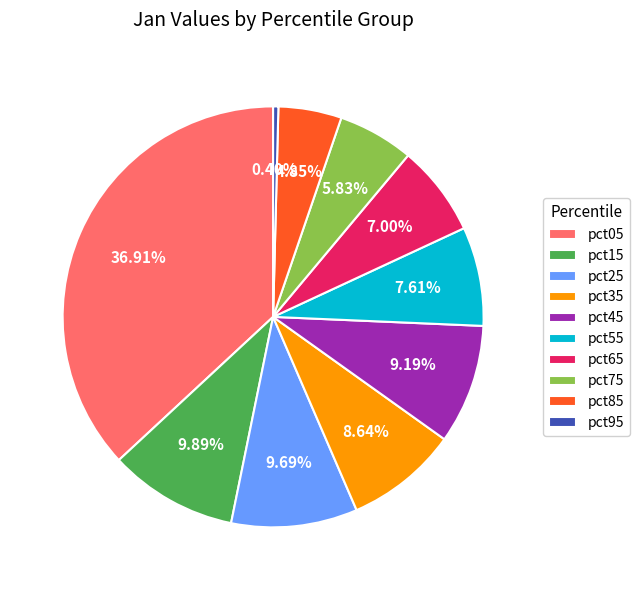

Which category has the smallest portion of the pie?

pct95